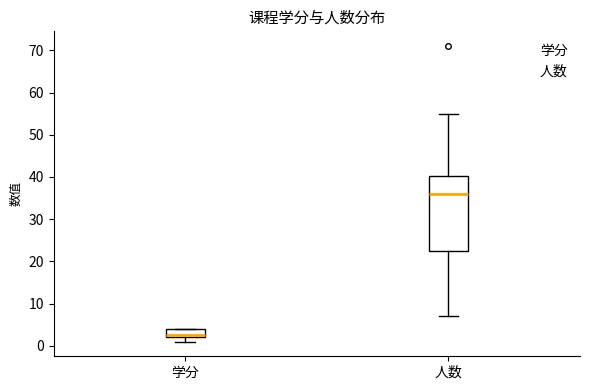

Which box is the tallest, from its lower edge to its upper edge?

人数